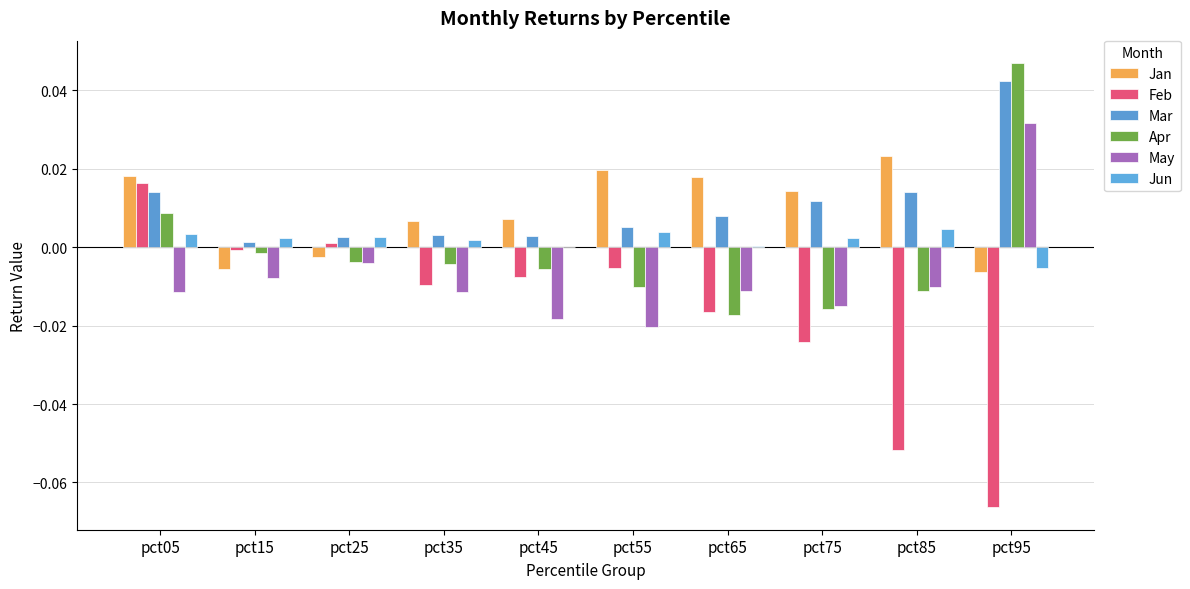

Which category has the highest value across all series?

pct95